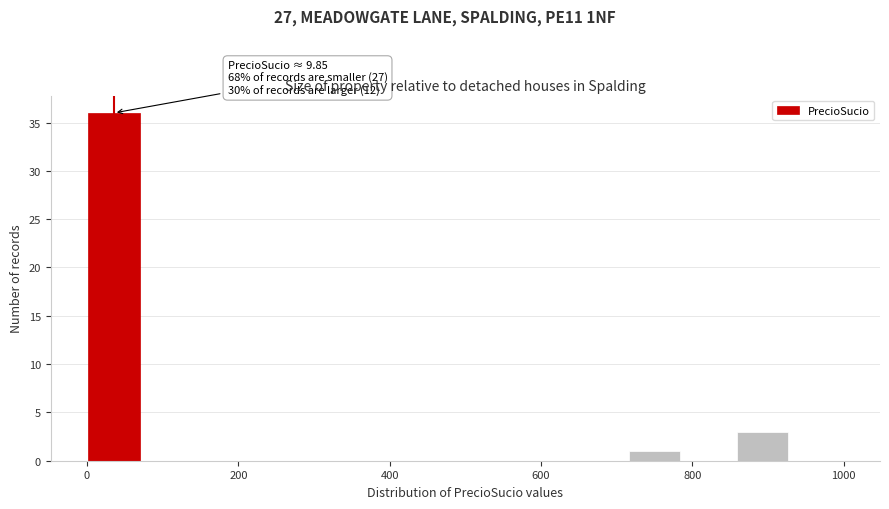

Read against the x-axis, roughly where is the centre of the tallest bar?

40